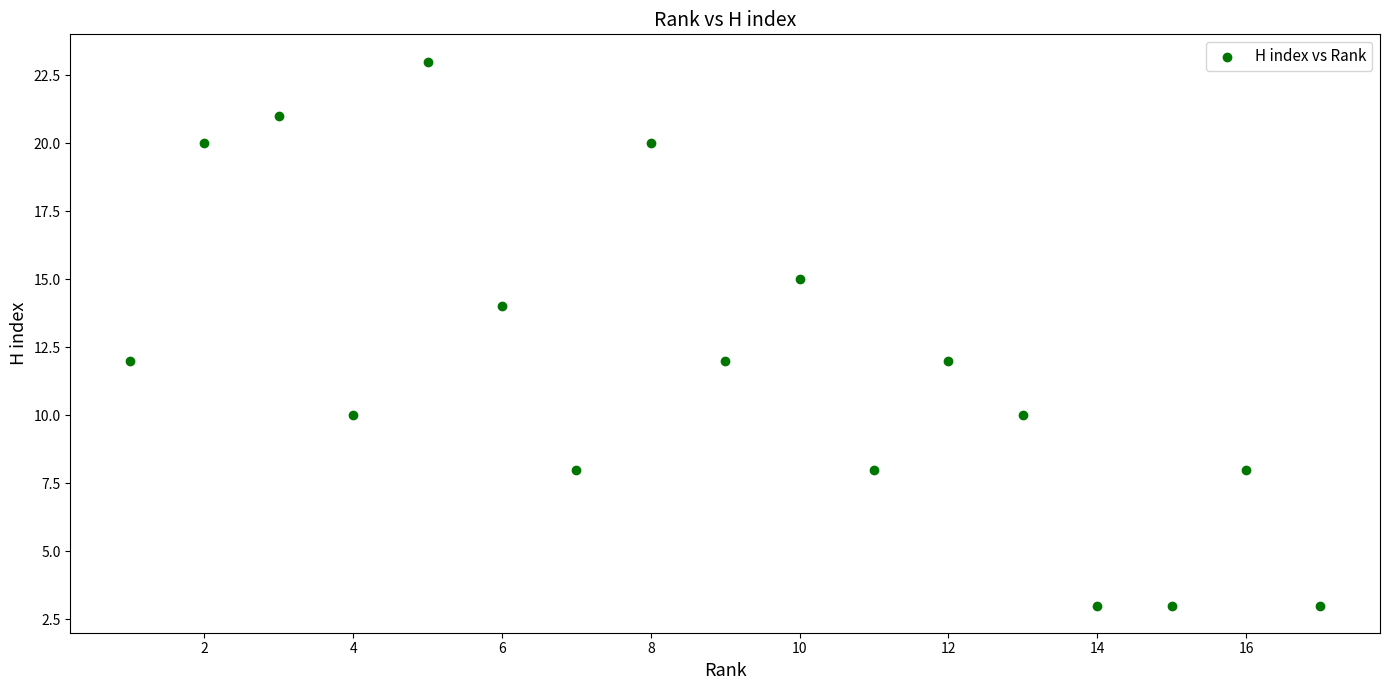

What is the range of Y values (max minus min)?

20